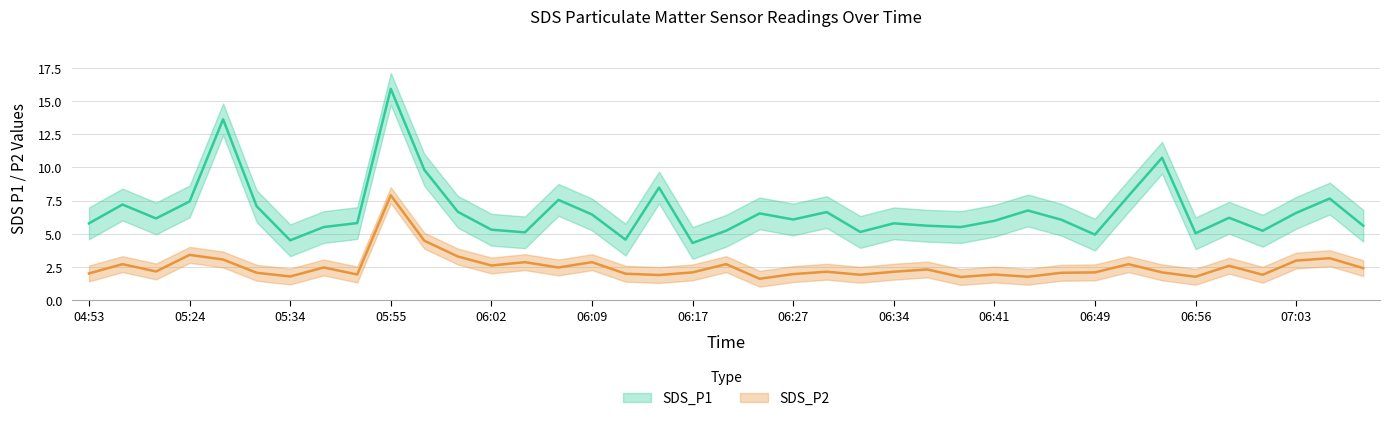

Where does the SDS_P1 series first go above 6?

04:56